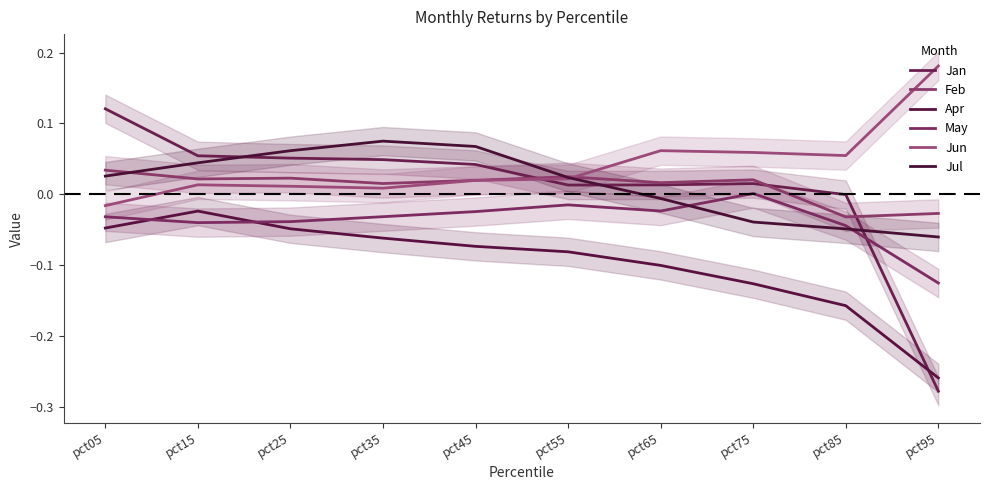

Is the value of Jan at pct55 greater than the value of Jul at pct25?

No